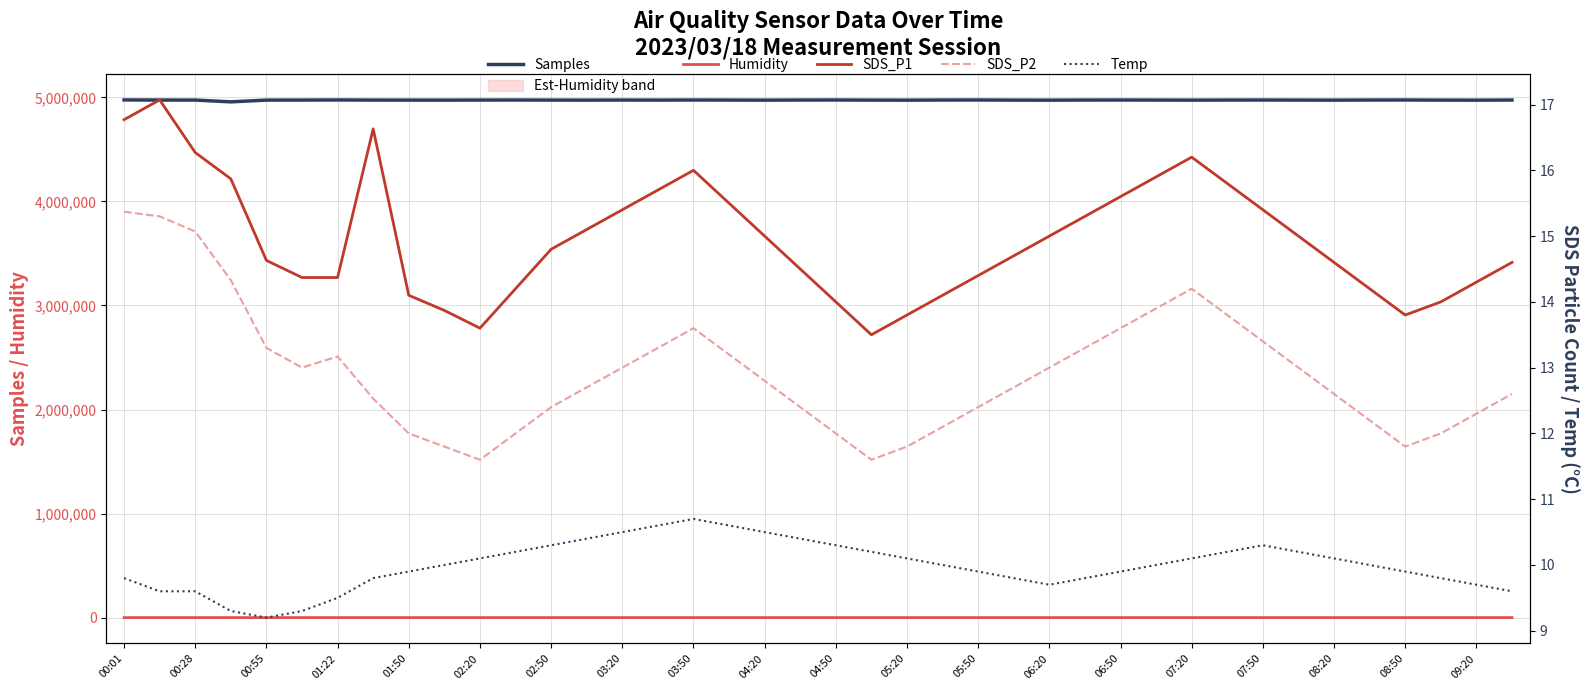

Is this an area chart (filled region under the line)?

No